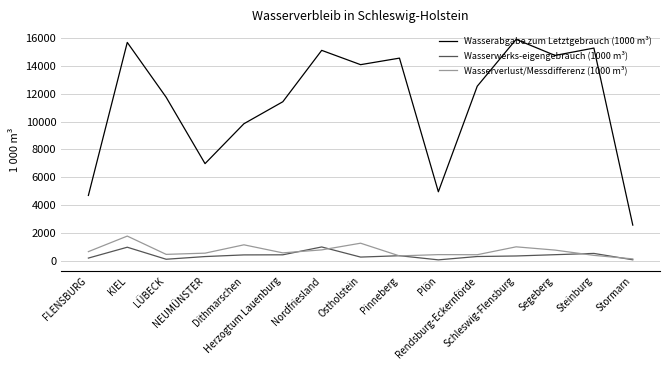

True or false: Wasserwerks-eigengebrauch (1000 m³) has more than 2 interior local peaks.

True